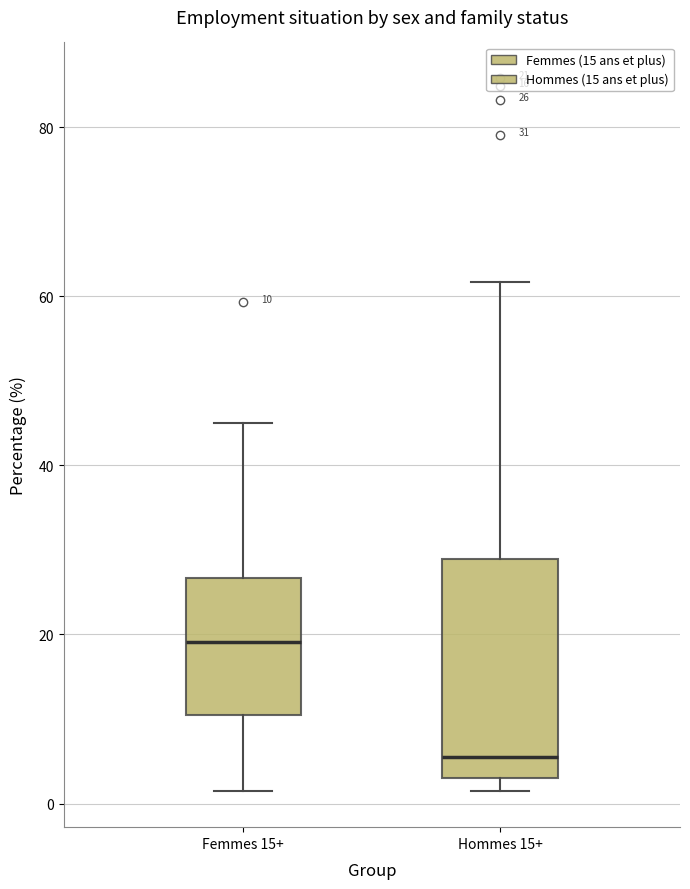

Comparing the boxes themselves (not the whiskers), which one is the tallest?

Hommes 15+